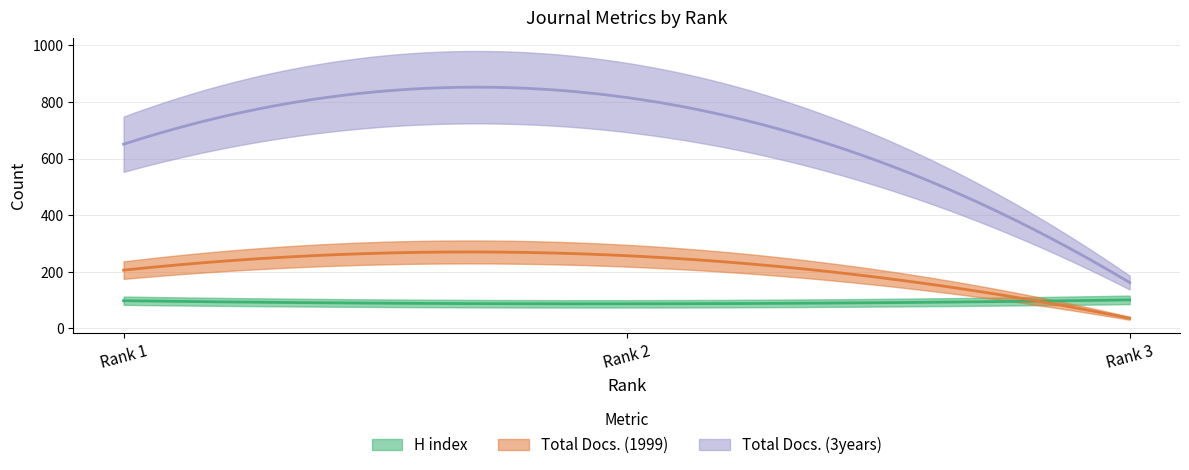

Which category has the lowest value in the H index series?

Rank 2